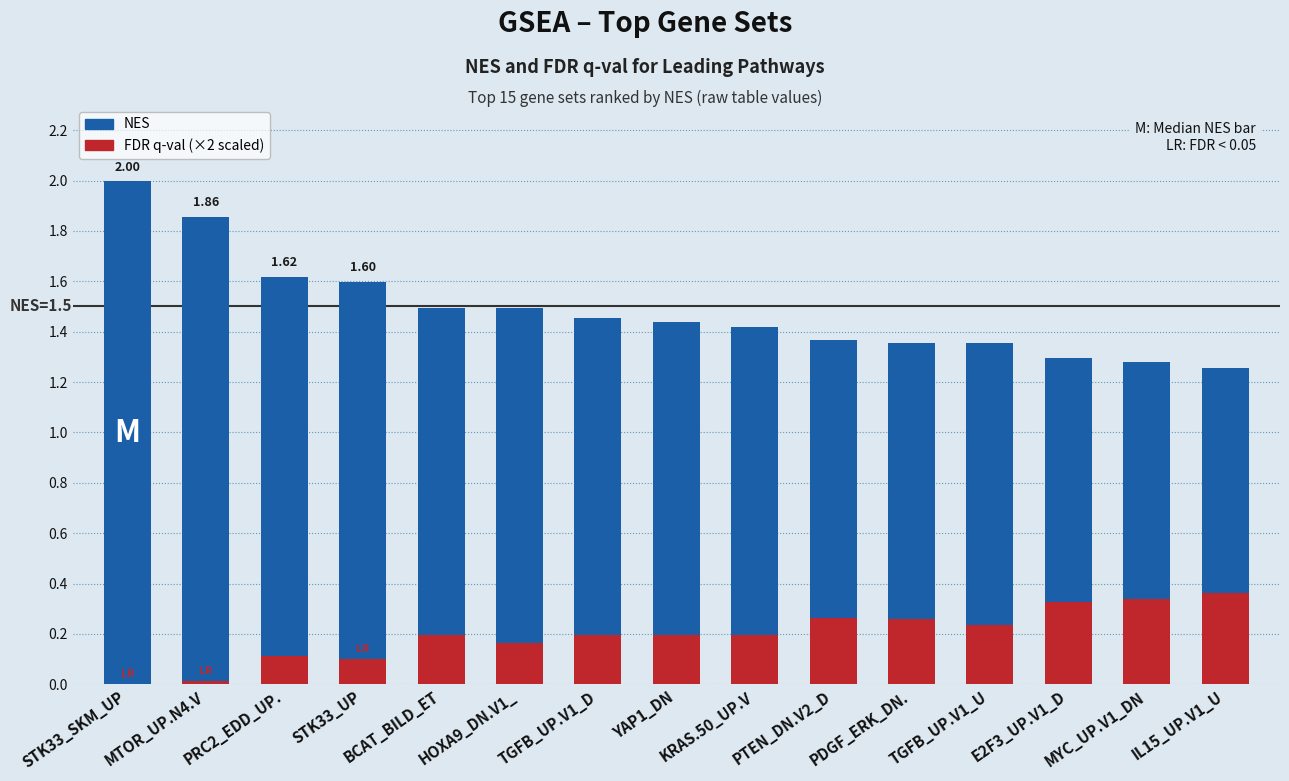

Where is FDR q-val (×2) nearest to the value 0?

STK33_SKM_UP